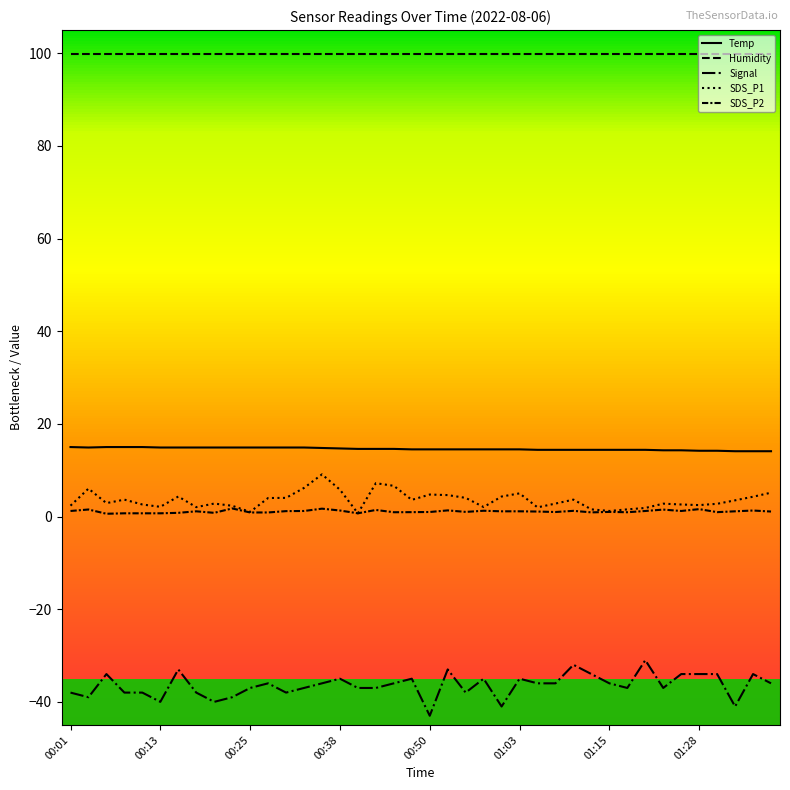

True or false: Temp and SDS_P1 cross at least once.

False